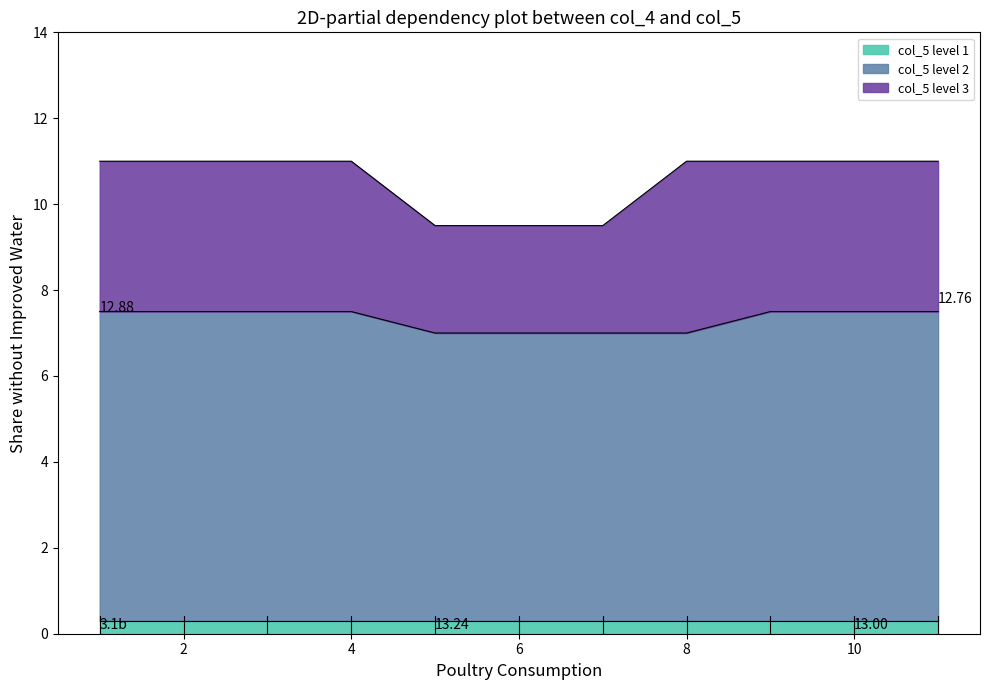

The value at 1 is 7. True or false?

False